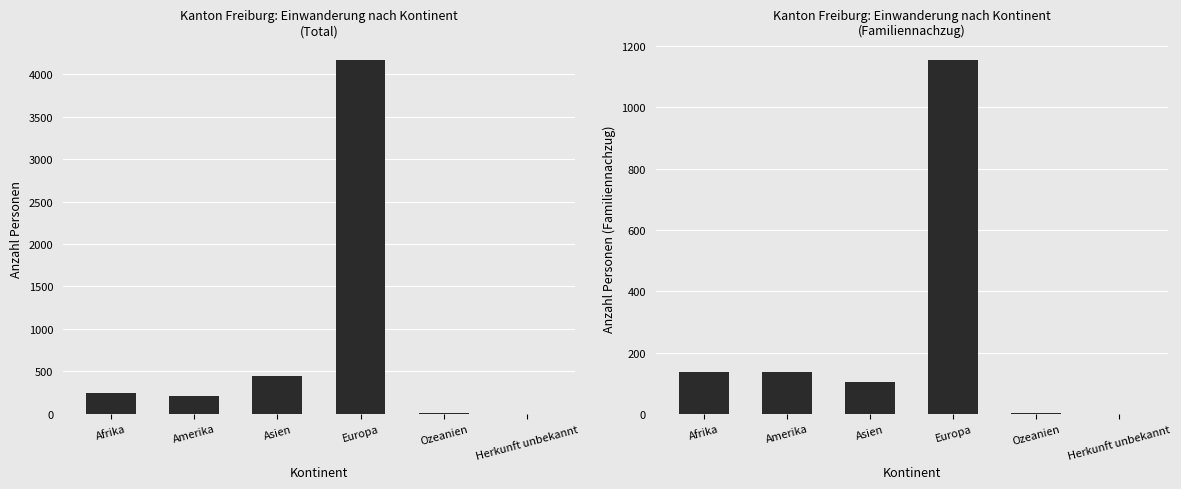

Reading left to right, list all the values displayed in this chart.

Total Einwanderung: Afrika=248	Amerika=207	Asien=442	Europa=4164	Ozeanien=4	Herkunft unbekannt=2
Familiennachzug: Afrika=138	Amerika=137	Asien=103	Europa=1153	Ozeanien=4	Herkunft unbekannt=0